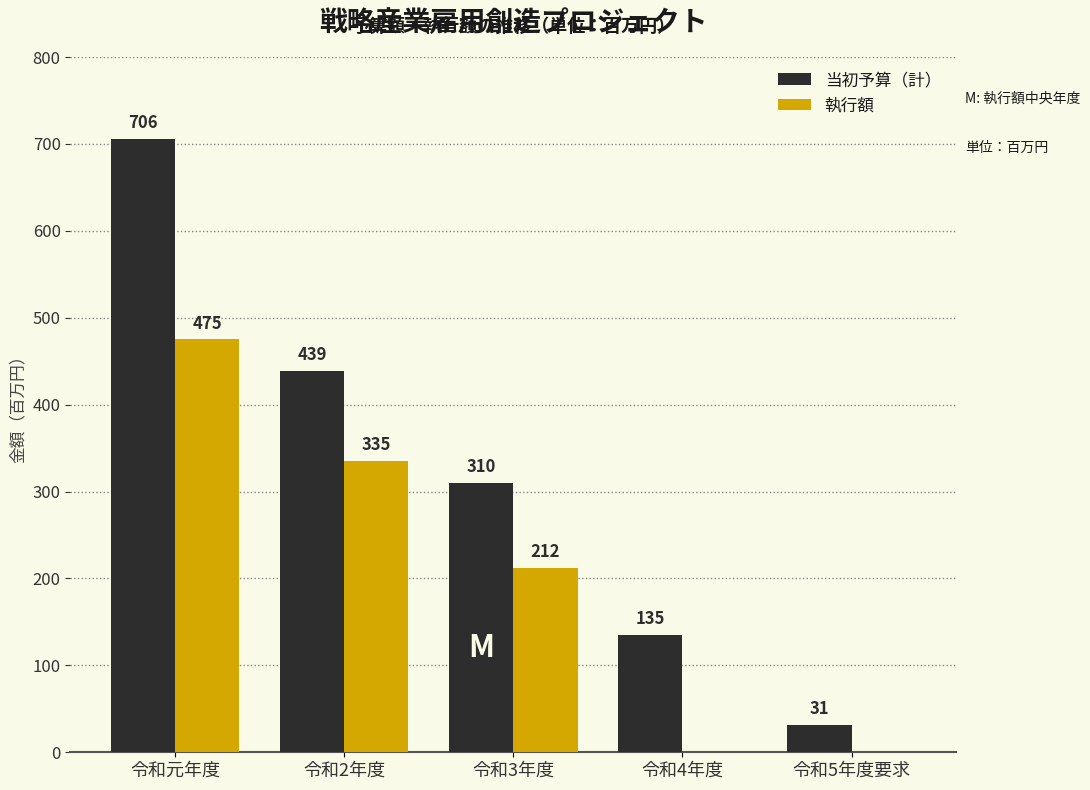

Reading left to right, list all the values displayed in this chart.

当初予算（計）: 令和元年度=706	令和2年度=439	令和3年度=310	令和4年度=135	令和5年度要求=31
執行額: 令和元年度=475	令和2年度=335	令和3年度=212	令和4年度=0	令和5年度要求=0